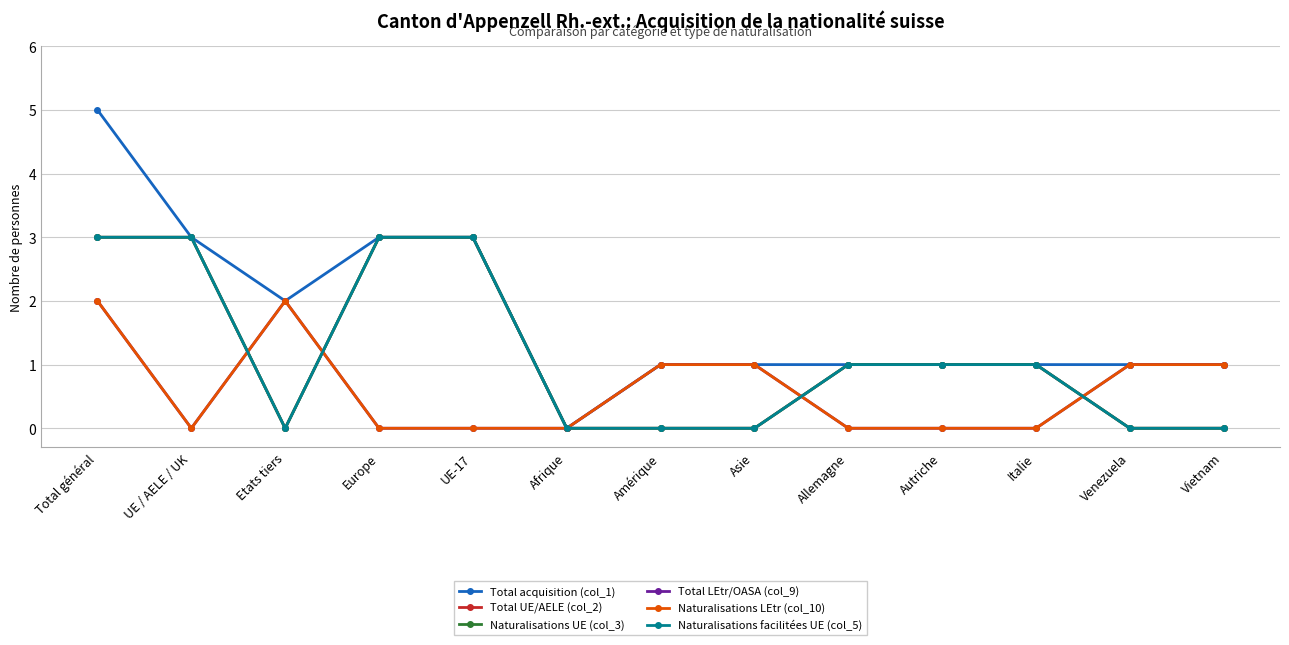

At which label is Total UE/AELE (col_2) closest to 1?

Allemagne